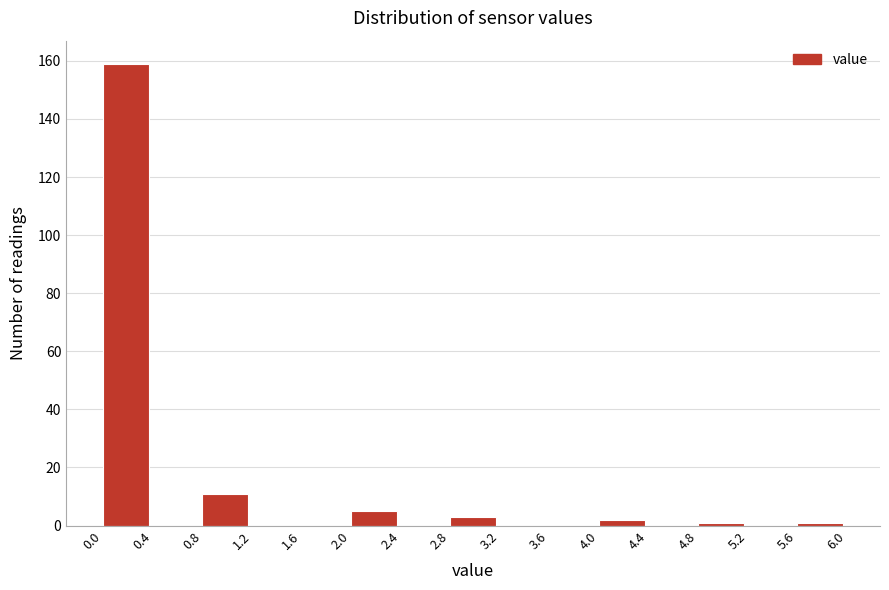

How tall is the bar that spans 2.0 to 2.4 on the x-axis? The values are not printed on the chart, so give them approximately, as read against the axis.

6